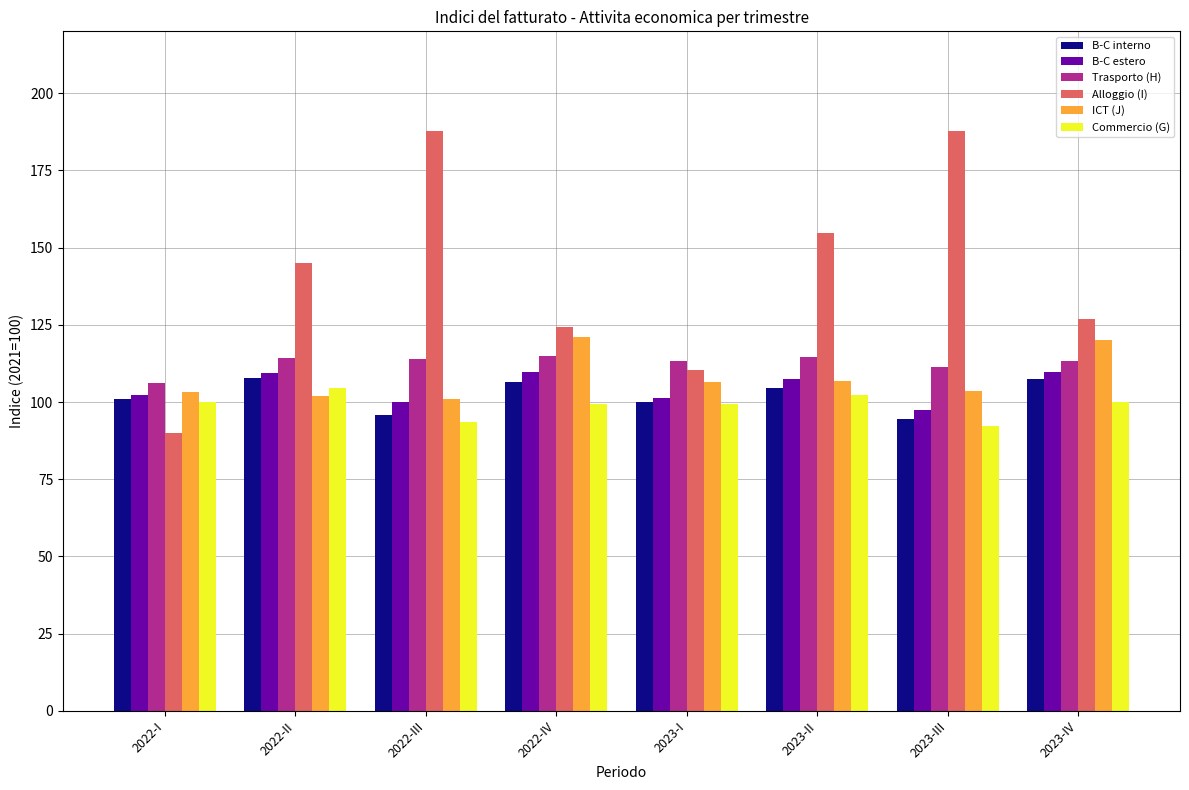

What is the difference between the second highest and minimum values in the Alloggio (I) series?

97.8